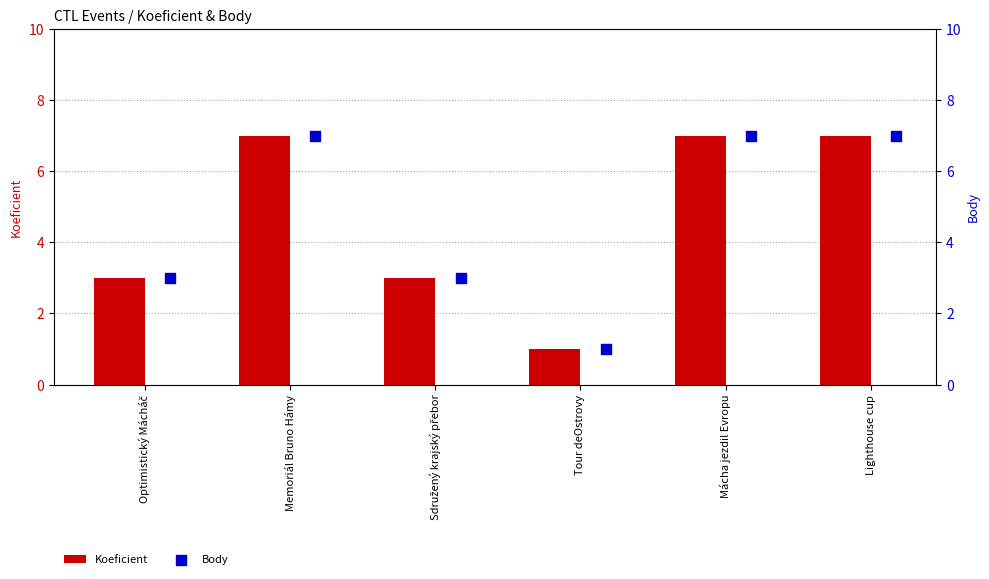

At how many categories does at least one series exceed 4?

3